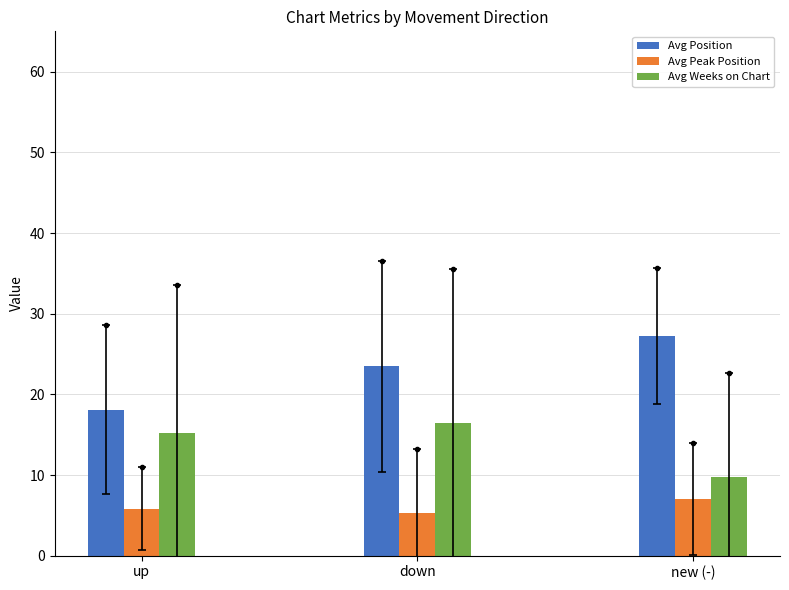

At how many categories does at least one series exceed 10?

3